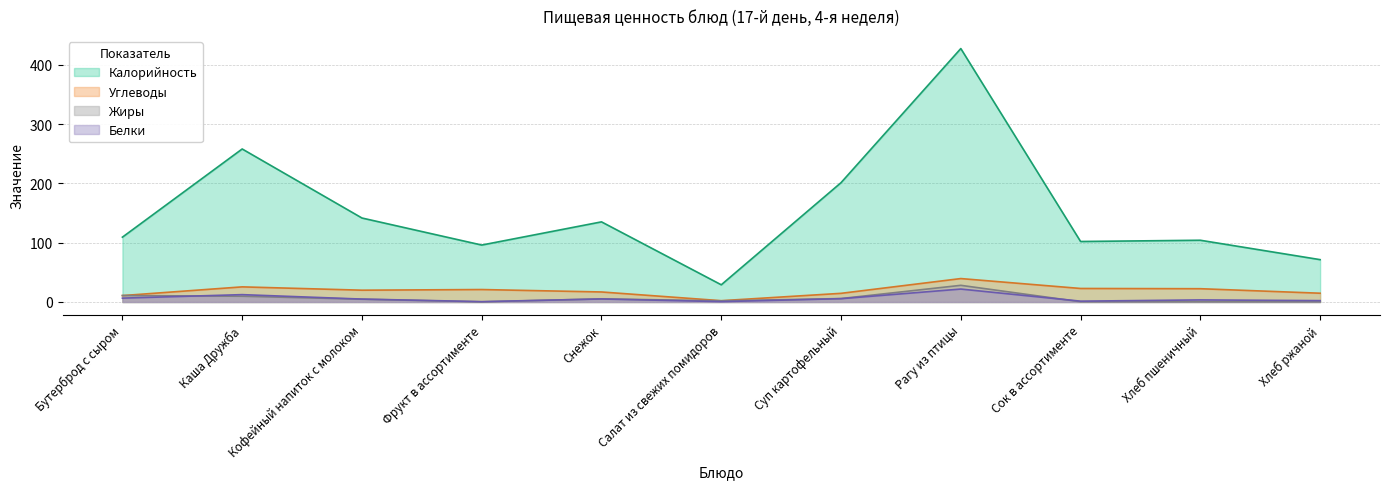

Where is Белки nearest to the value 11?

Каша Дружба